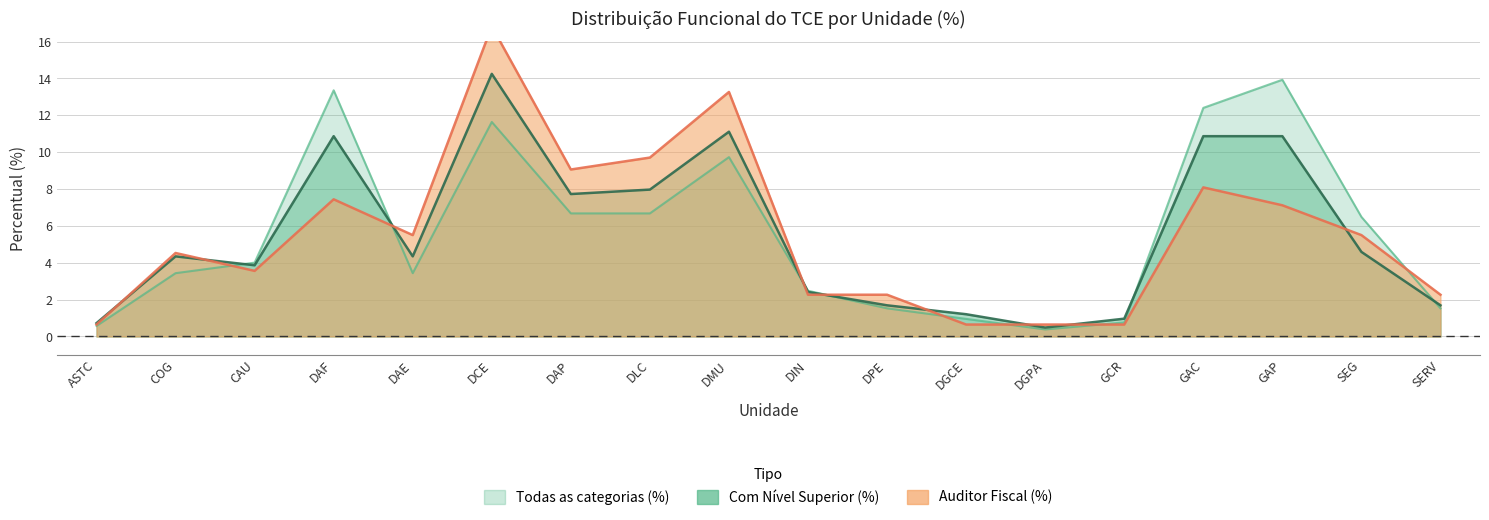

What is the difference between the maximum and minimum values in the Todas as categorias (%) series?

13.5